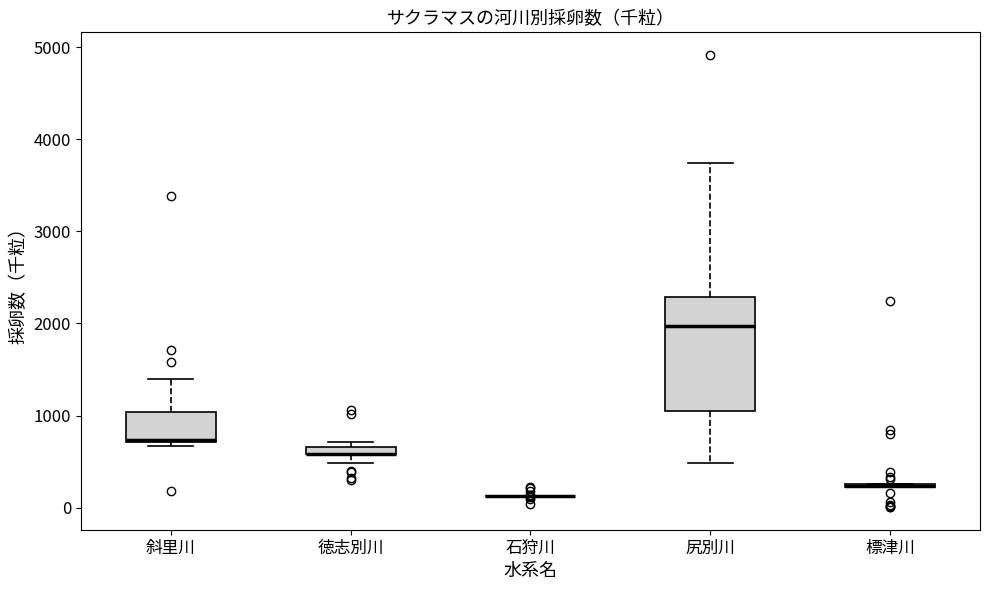

Comparing the boxes themselves (not the whiskers), which one is the tallest?

尻別川